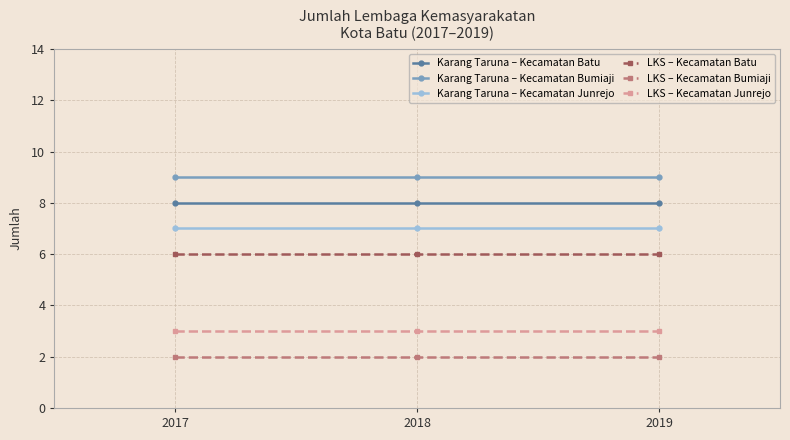

What is the difference between the highest and lowest values at 2018?

7